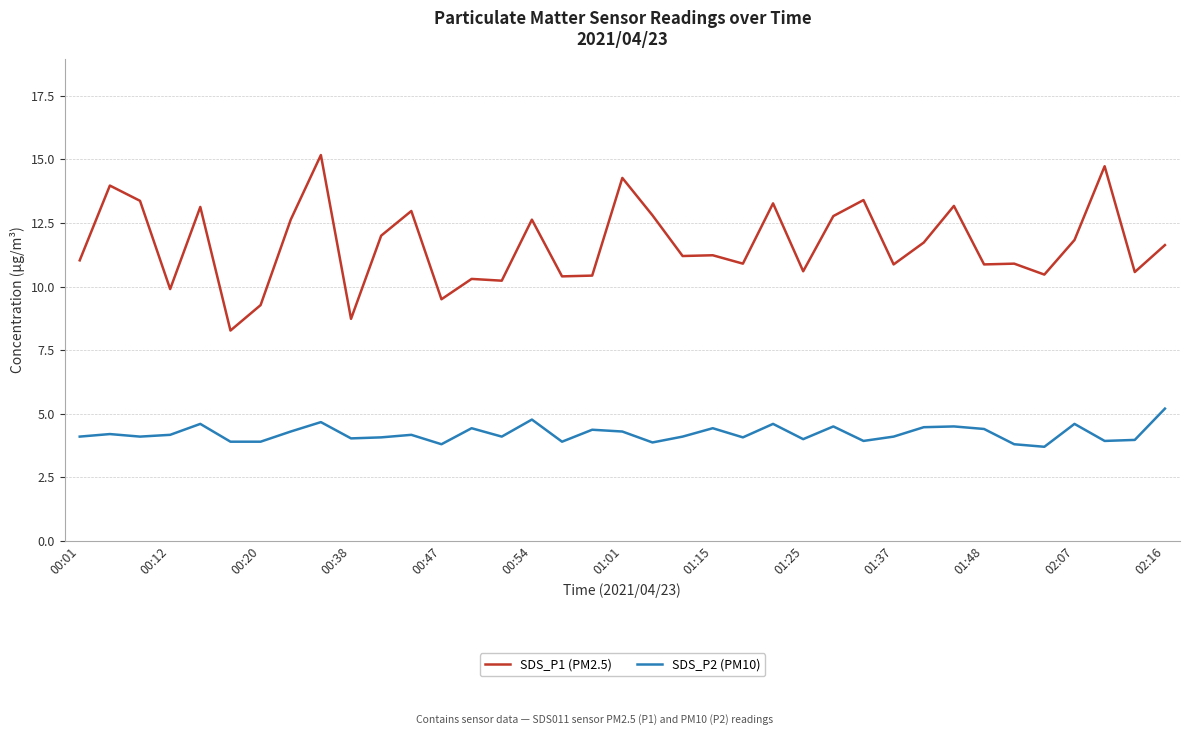

Does the chart display data point markers on the line(s)?

No